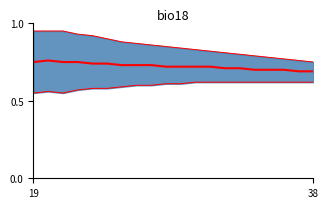

Is the value of upper bound at 10 greater than the value of mean at 16?

Yes